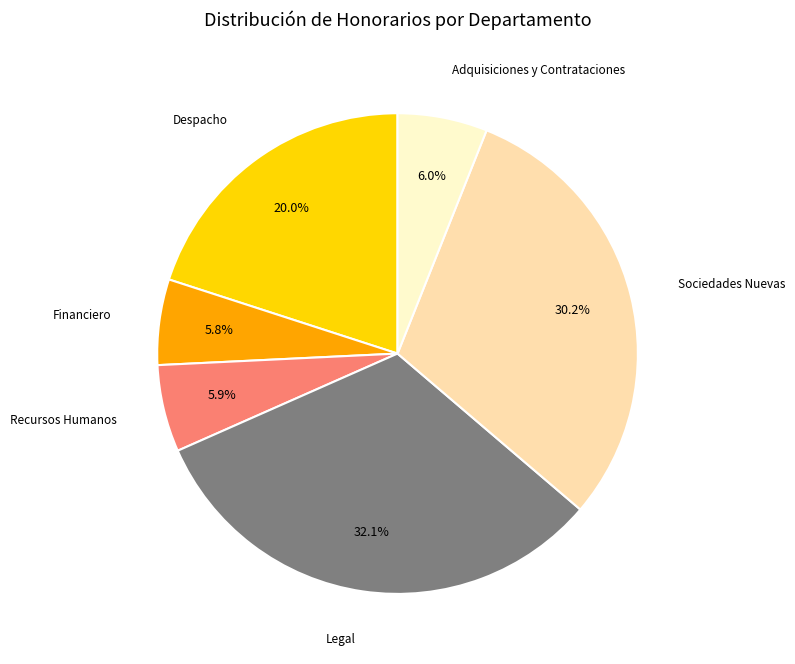

Is there any slice that represents more than half of the pie?

No